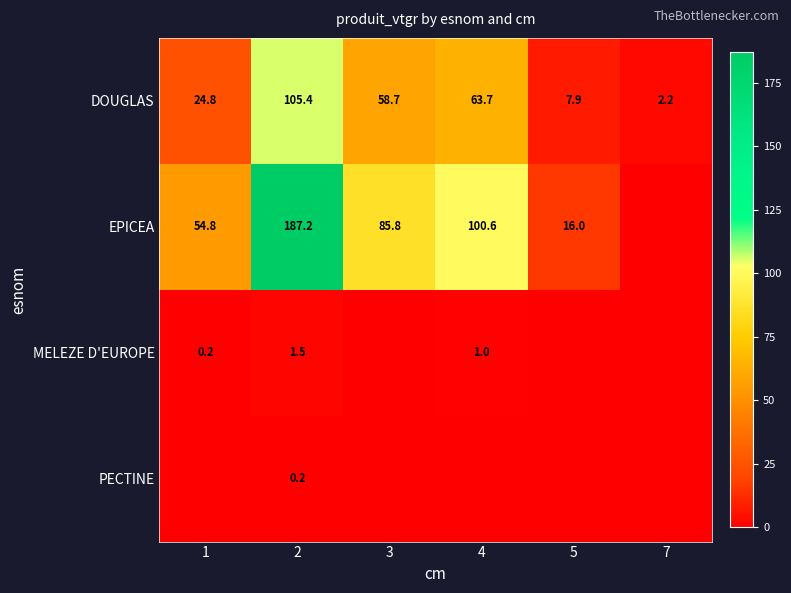

List the labels in order of DOUGLAS value, smallest first.

7, 5, 1, 3, 4, 2